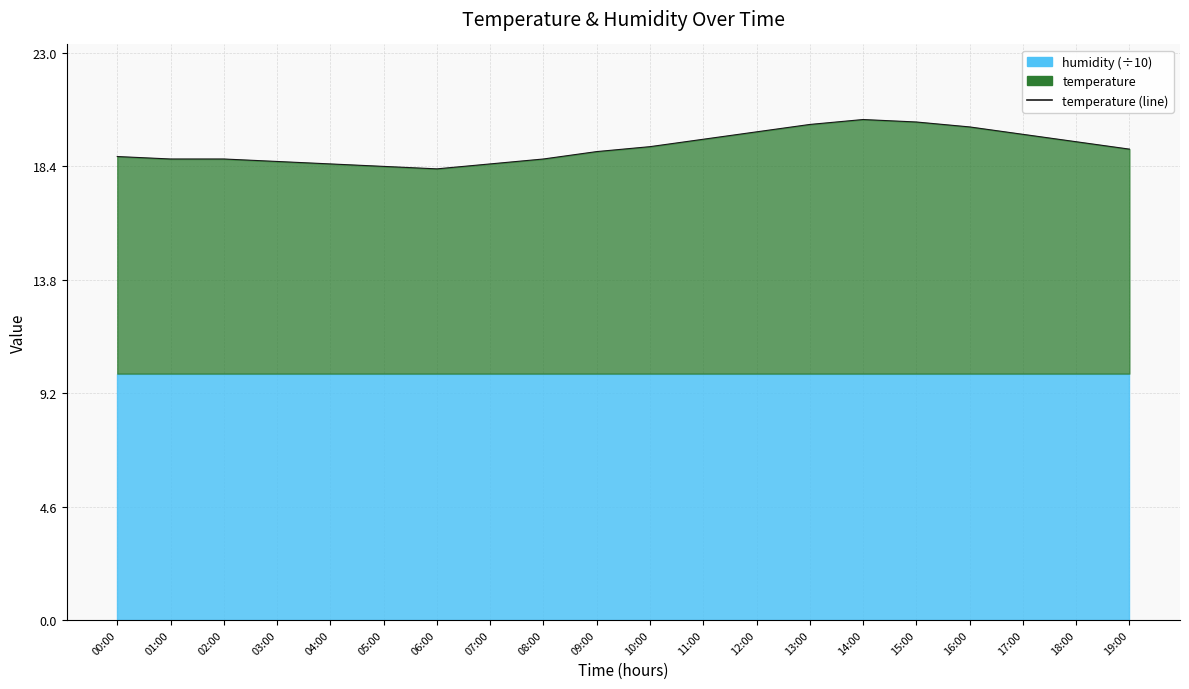

Which category has the lowest value across all series?

06:00